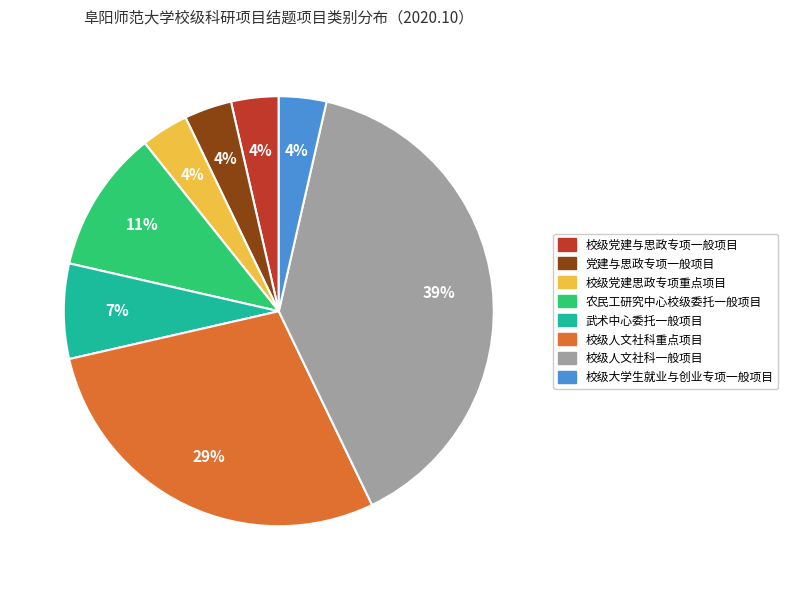

Which has a higher value, 校级大学生就业与创业专项一般项目 or 校级人文社科一般项目?

校级人文社科一般项目